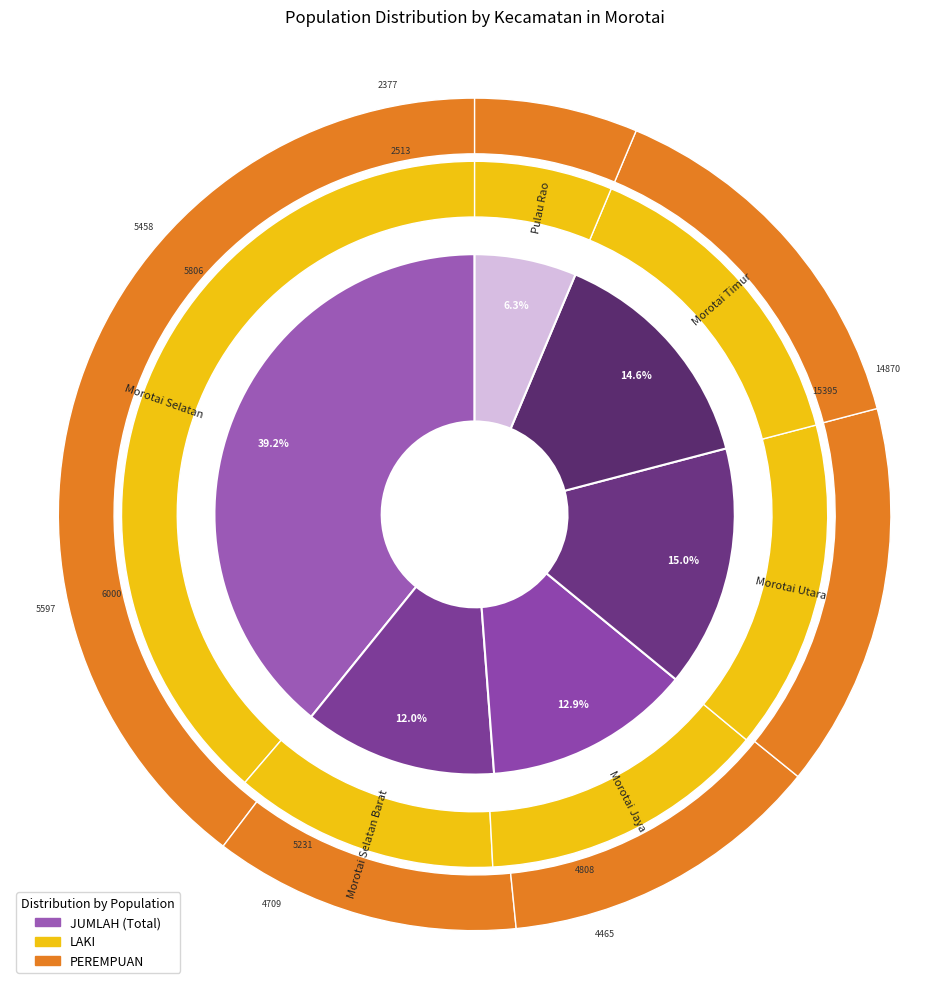

Rank the categories by JUMLAH value from highest to lowest.

Morotai Selatan, Morotai Utara, Morotai Timur, Morotai Jaya, Morotai Selatan Barat, Pulau Rao